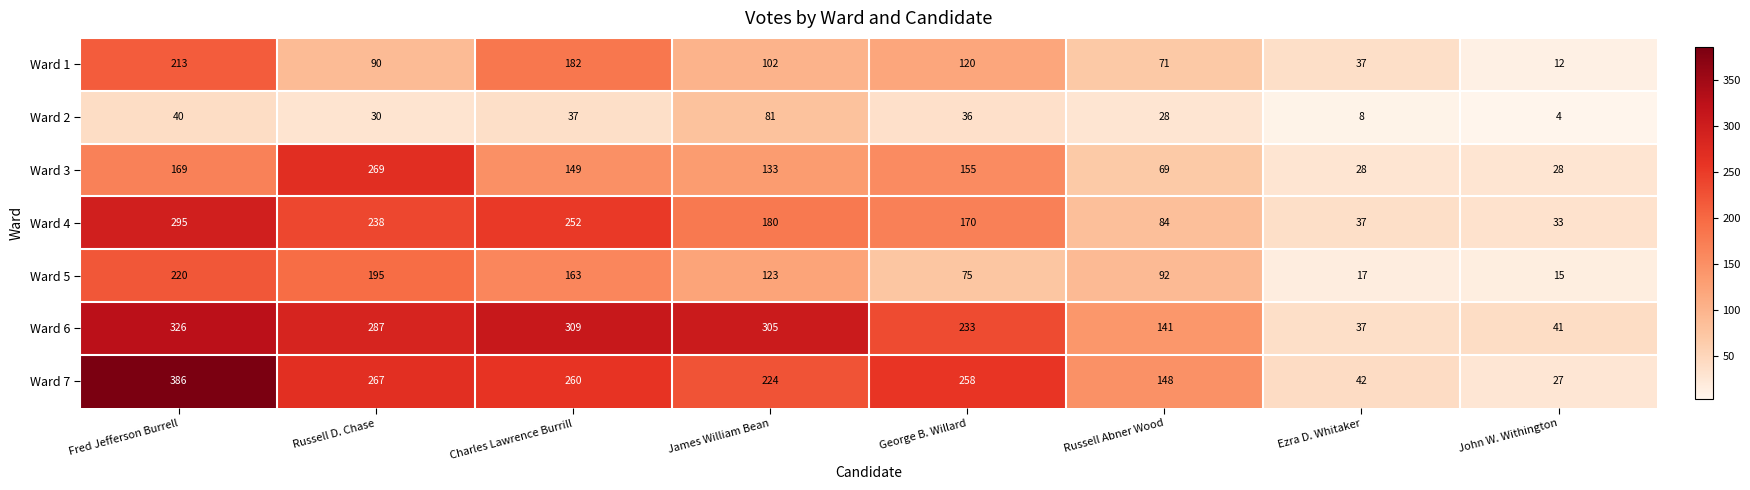

What is the difference between the maximum and minimum values in the Ward 7 series?

359